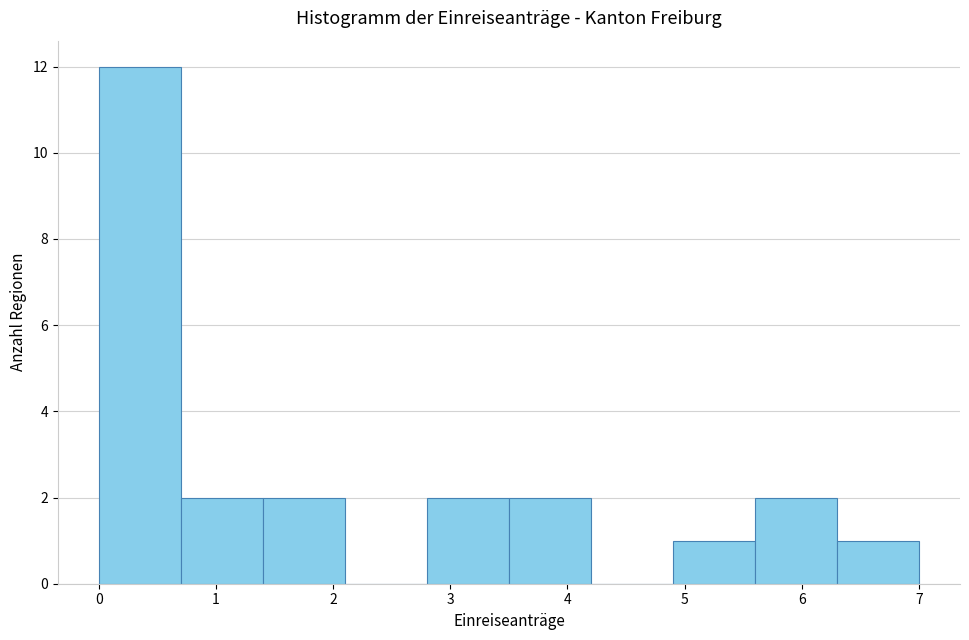

Reading left to right, list every bar in this chart as the range it spans on the x-axis followed by its height. The values are not printed on the chart, so give them approximately, as read against the axis.

0.0 to 0.7: 12
0.7 to 1.4: 2
1.4 to 2.1: 2
2.1 to 2.8: 0
2.8 to 3.5: 2
3.5 to 4.2: 2
4.2 to 4.9: 0
4.9 to 5.6: 1
5.6 to 6.3: 2
6.3 to 7.0: 1